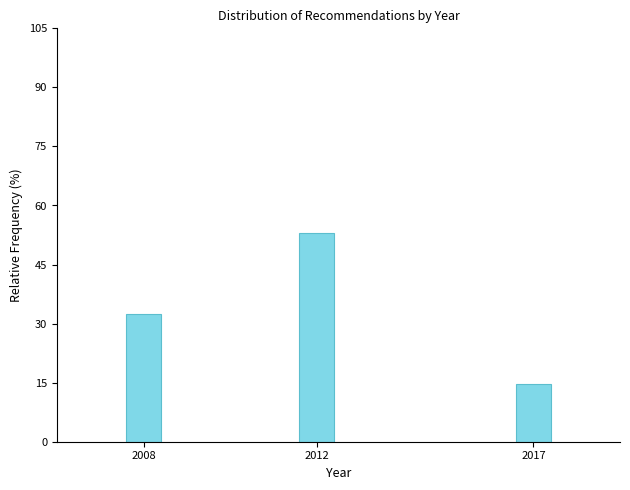

Reading left to right, list all the values displayed in this chart.

32.4	52.9	14.7